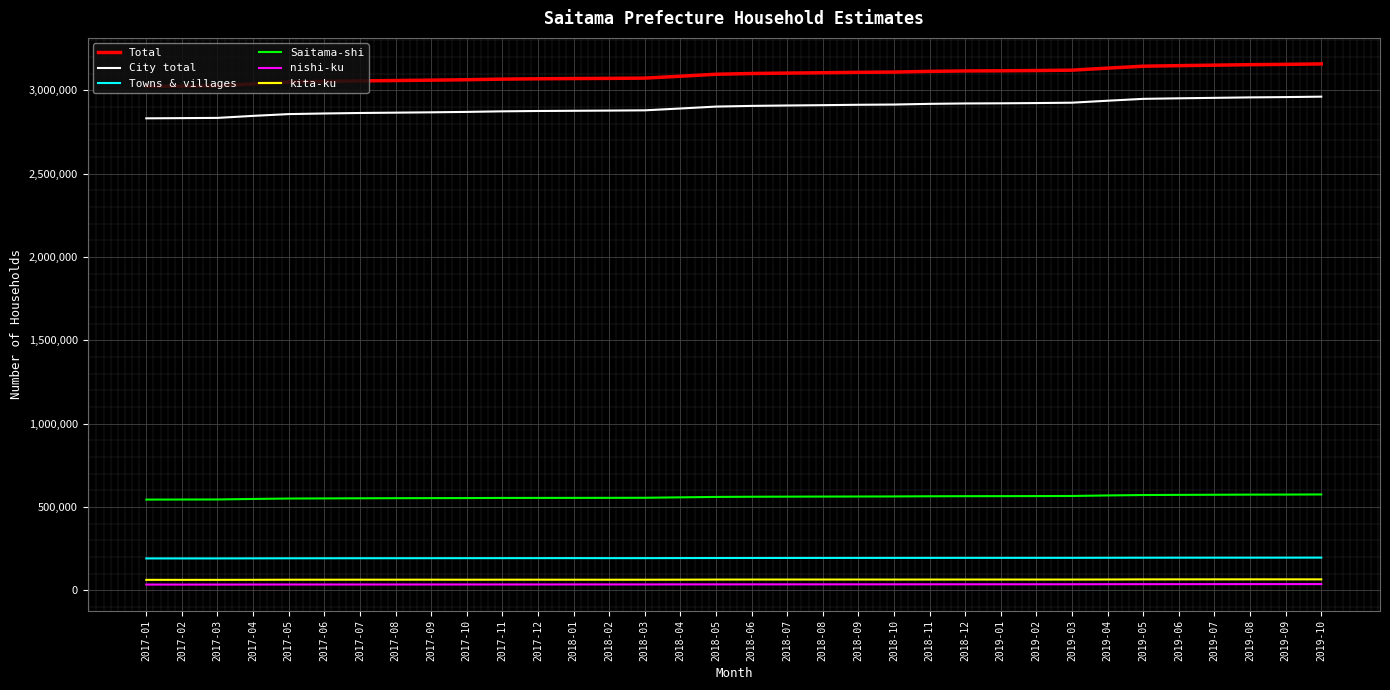

What is the highest value of the Saitama-shi series?

575371